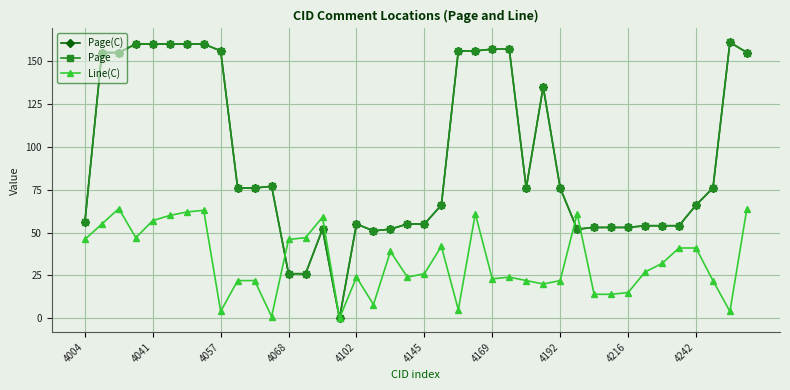

True or false: Page(C) and Page cross at least once.

False